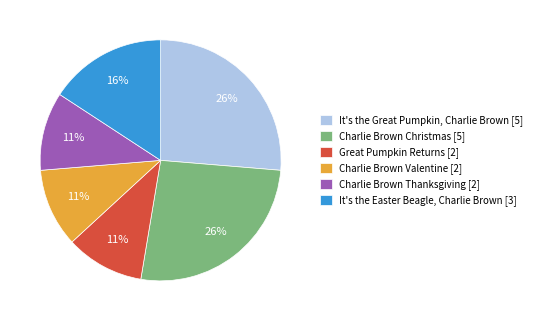

Is Great Pumpkin Returns the majority of the pie?

No